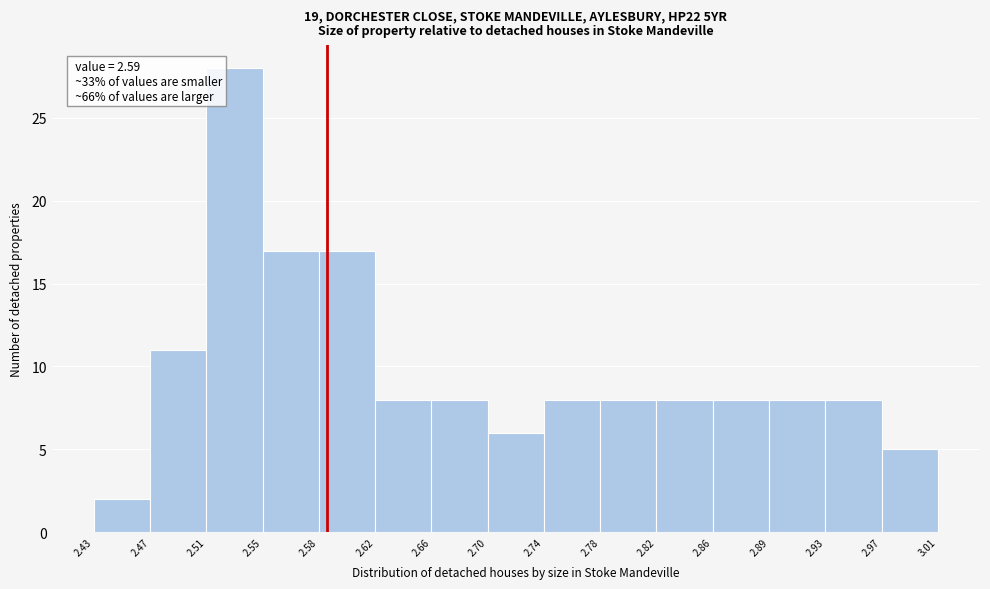

Over which range of the x-axis is the bar tallest?

2.51 to 2.55